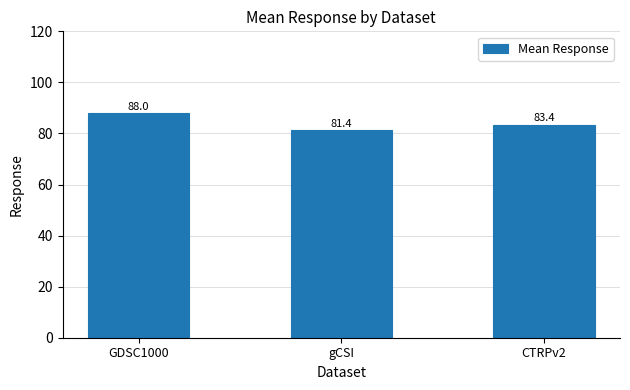

What is the value of the 3rd bar from the left?

83.4